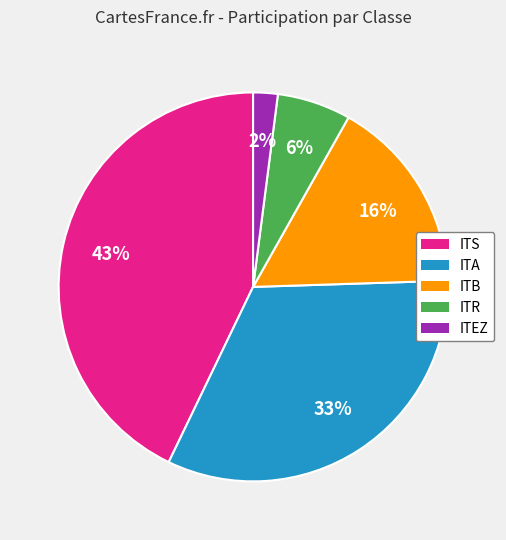

Which category has the smallest portion of the pie?

ITEZ